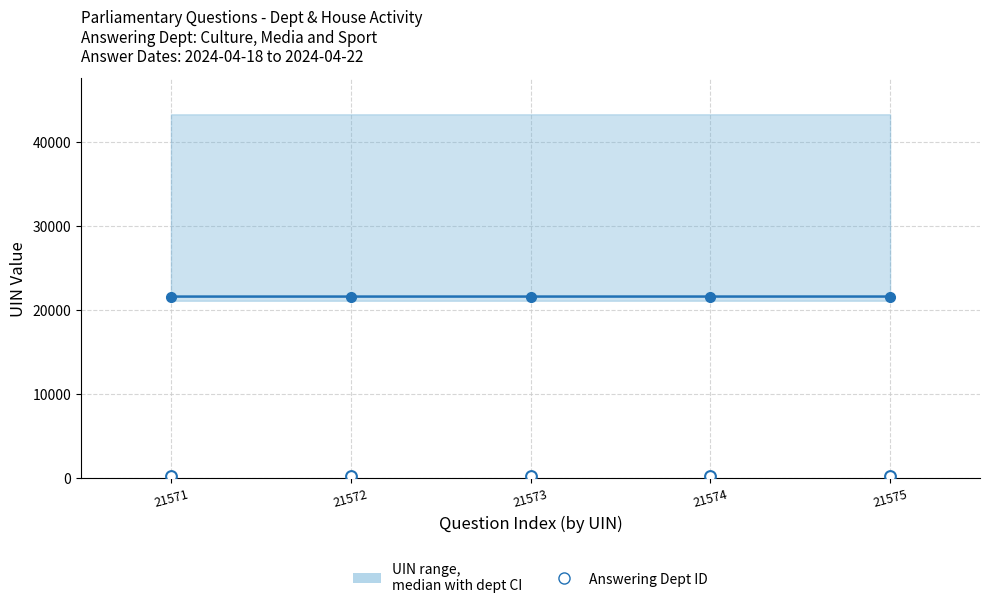

What is the total value across all series at 21574?

21792